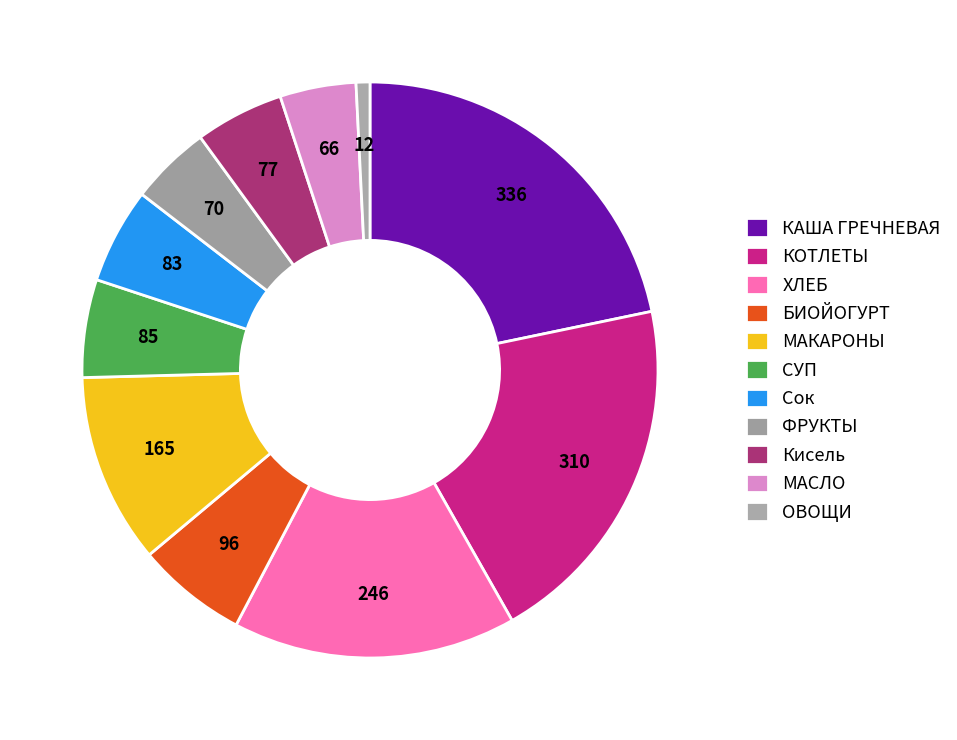

Is it true that Кисель is 1% of the pie?

False